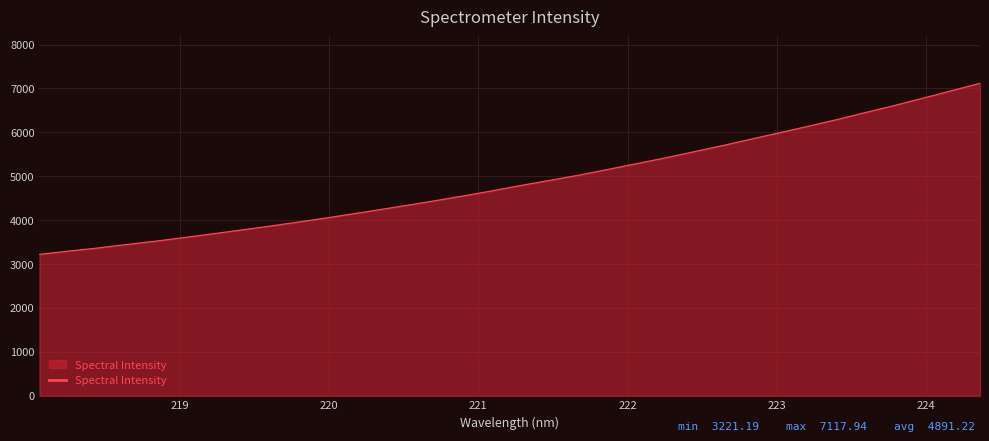

What is the maximum value shown in the chart?

7117.9